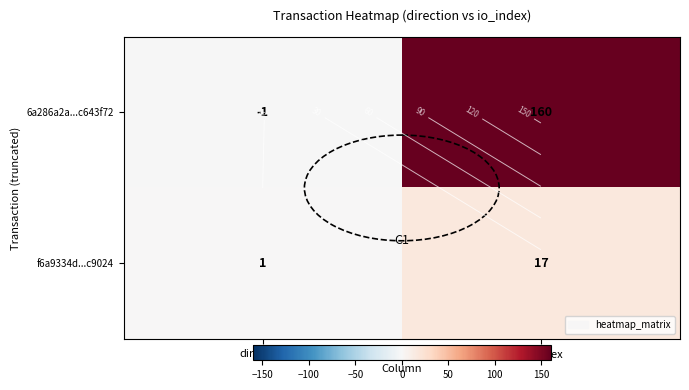

What is the sum of the 6a286a2a...c643f72 values at direction and io_index?

159